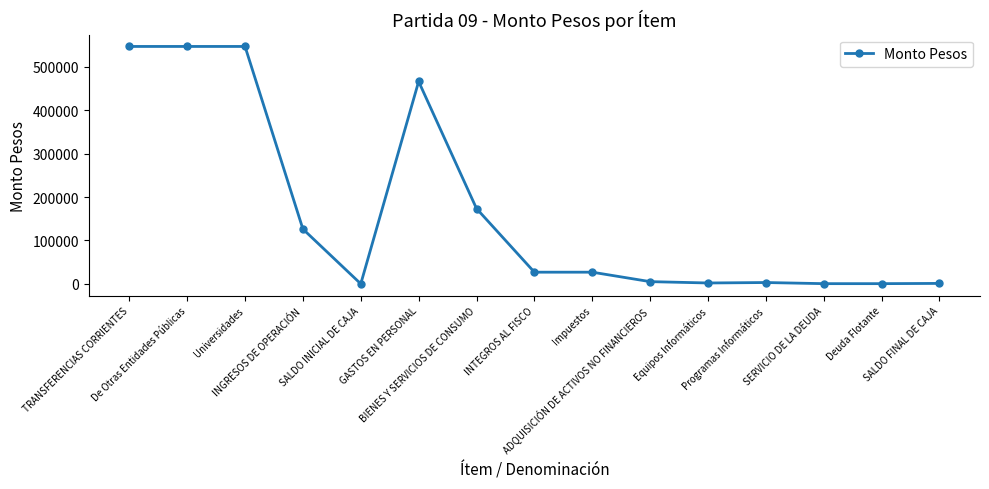

True or false: there are more than 0 points higher than both neighbors.

True